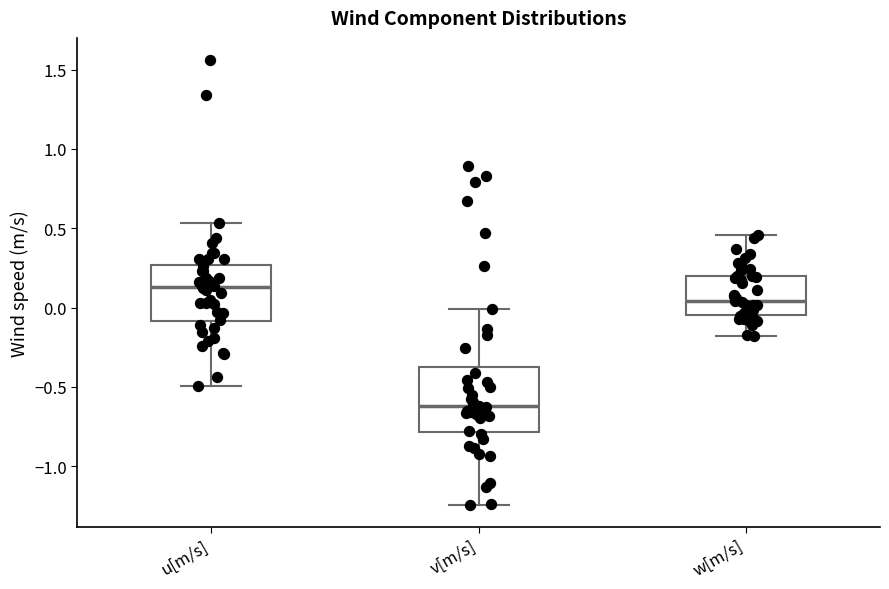

Which box's median line is the lowest?

v[m/s]